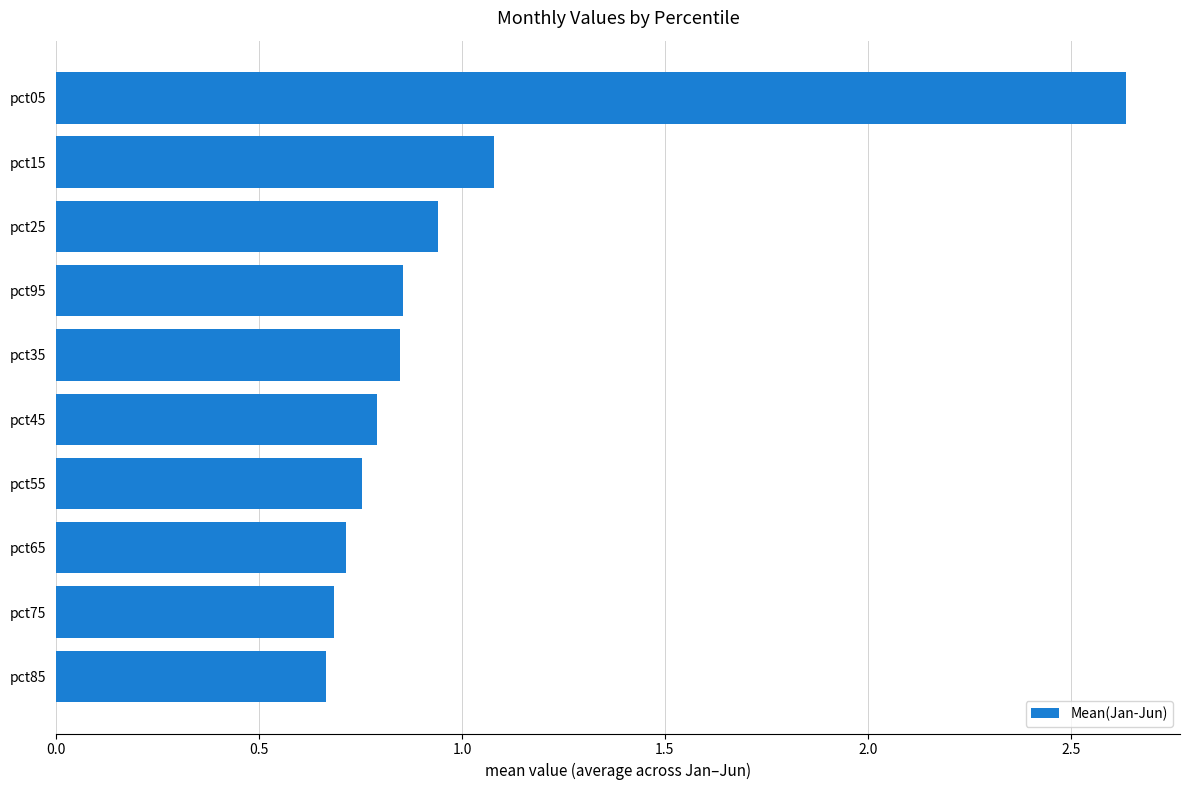

What is the label of the 2nd bar from the top?

pct15